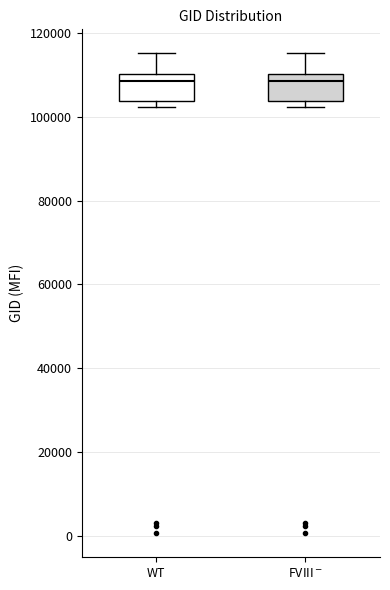

Reading left to right, read every box against the y-axis: the position of its median line, the range the box covers, and the ends of its whiskers. The values are not printed on the chart, so give them approximately, as read against the axis.

WT: median 108000, box 104000 to 110000, whiskers 102000 to 116000
FVIII$^-$: median 108000, box 104000 to 110000, whiskers 102000 to 116000